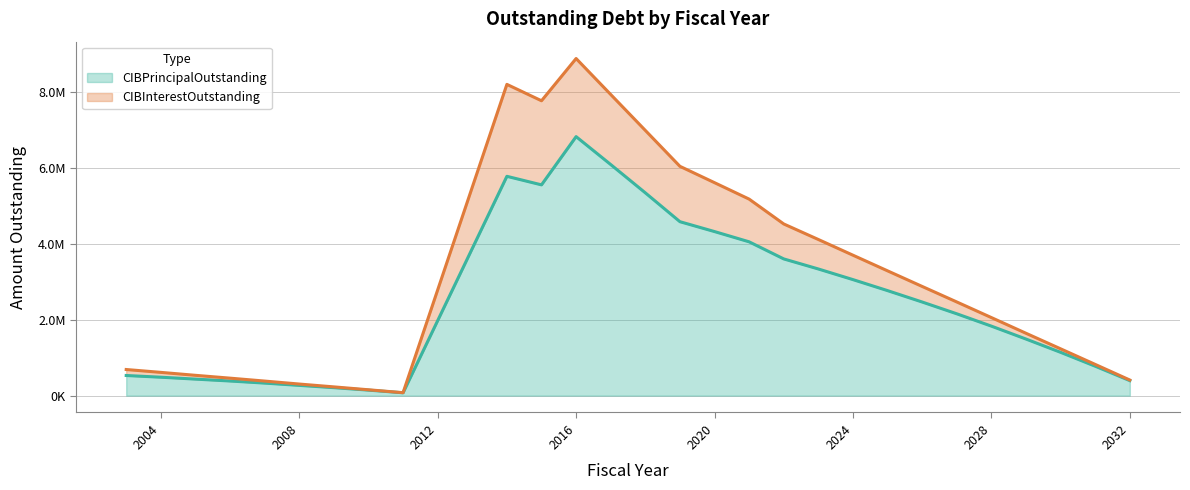

What are all the series names shown in the legend?

CIBPrincipalOutstanding, CIBInterestOutstanding